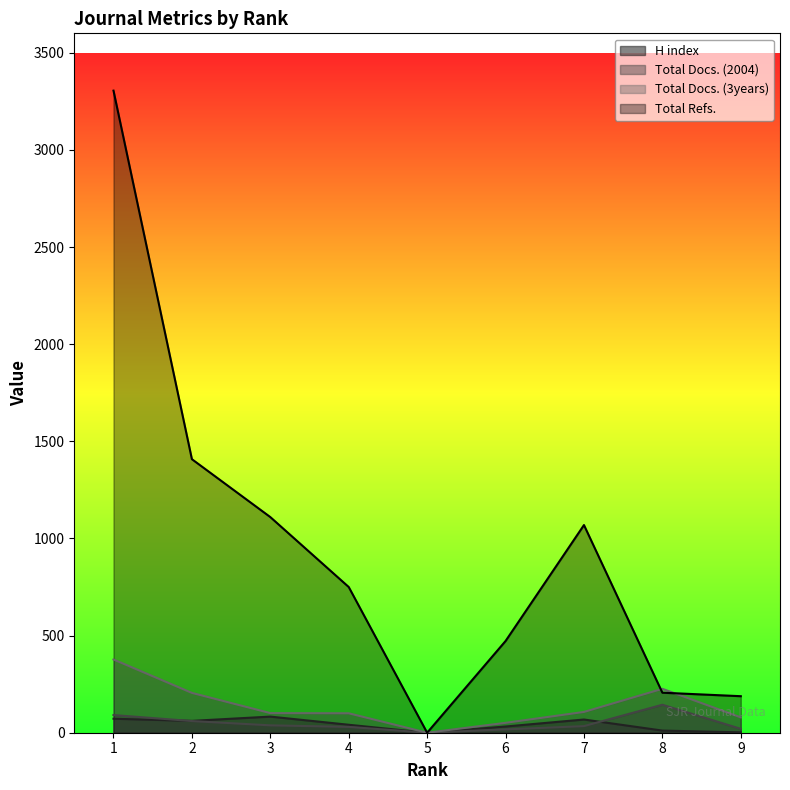

How many values in the Total Docs. (2004) series exceed 34?

4